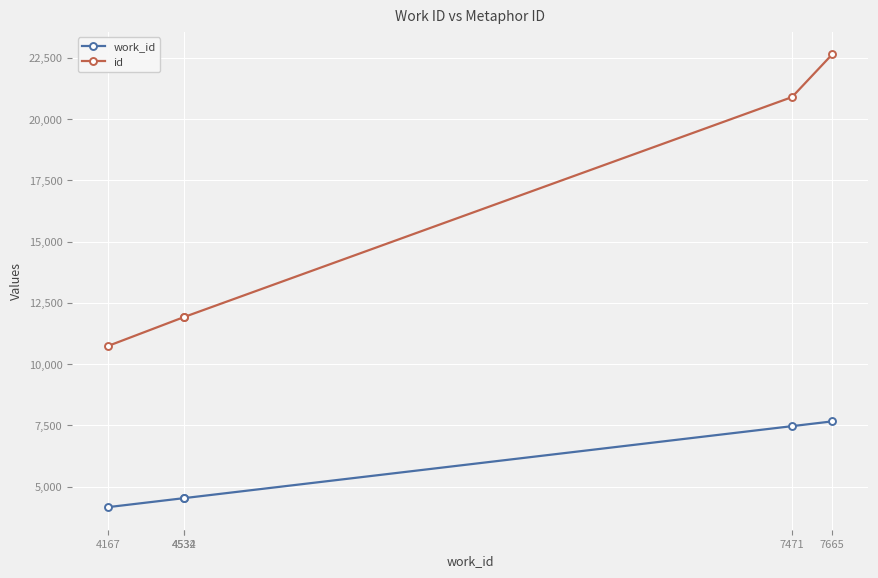

What is the difference between the highest and lowest values at 7665?

14981